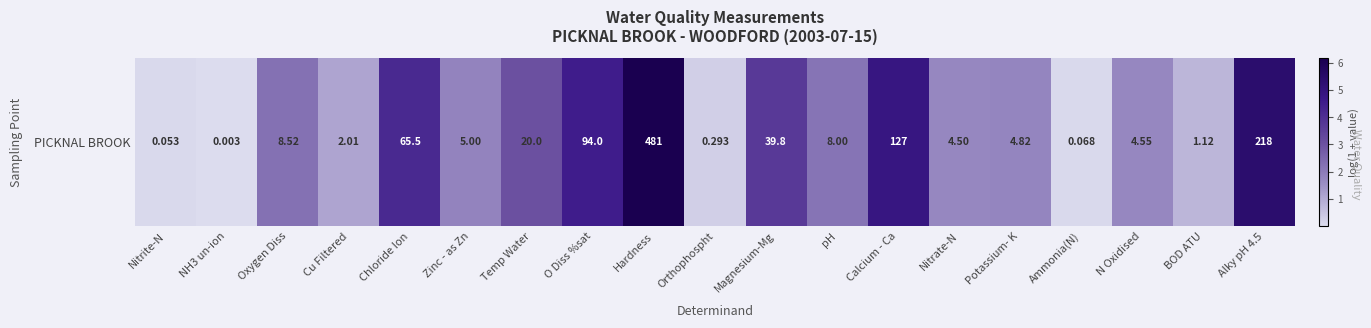

Reading left to right, extract all data points from this chart.

Nitrite-N=0.1	NH3 un-ion=0.0	Oxygen Diss=2.3	Cu Filtered=1.1	Chloride Ion=4.2	Zinc - as Zn=1.8	Temp Water=3.0	O Diss %sat=4.6	Hardness=6.2	Orthophospht=0.3	Magnesium-Mg=3.7	pH=2.2	Calcium - Ca=4.9	Nitrate-N=1.7	Potassium- K=1.8	Ammonia(N)=0.1	N Oxidised=1.7	BOD ATU=0.8	Alky pH 4.5=5.4